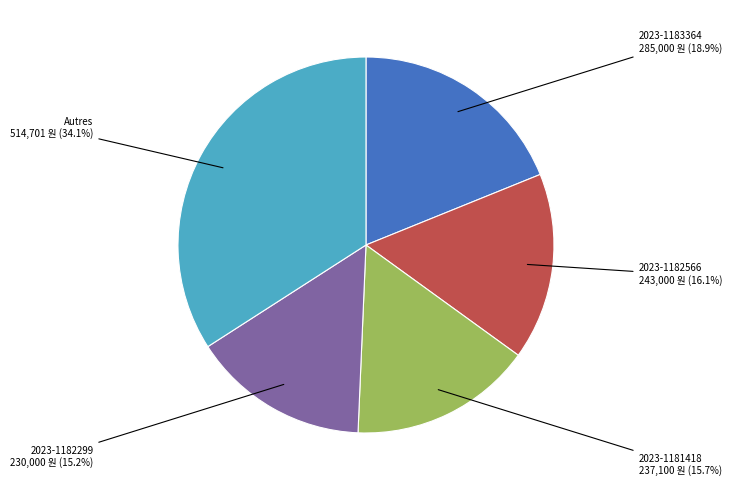

Is there any slice that represents more than half of the pie?

No